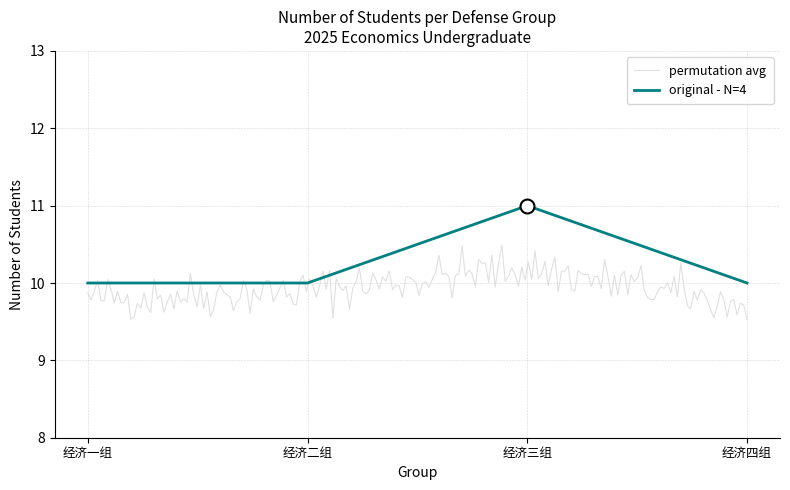

Rank the categories by value from lowest to highest.

经济一组, 经济二组, 经济四组, 经济三组